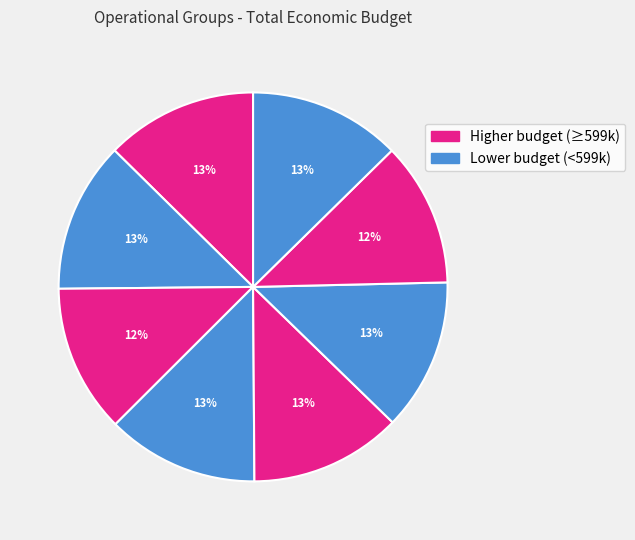

Count the number of slices in the pie.

8